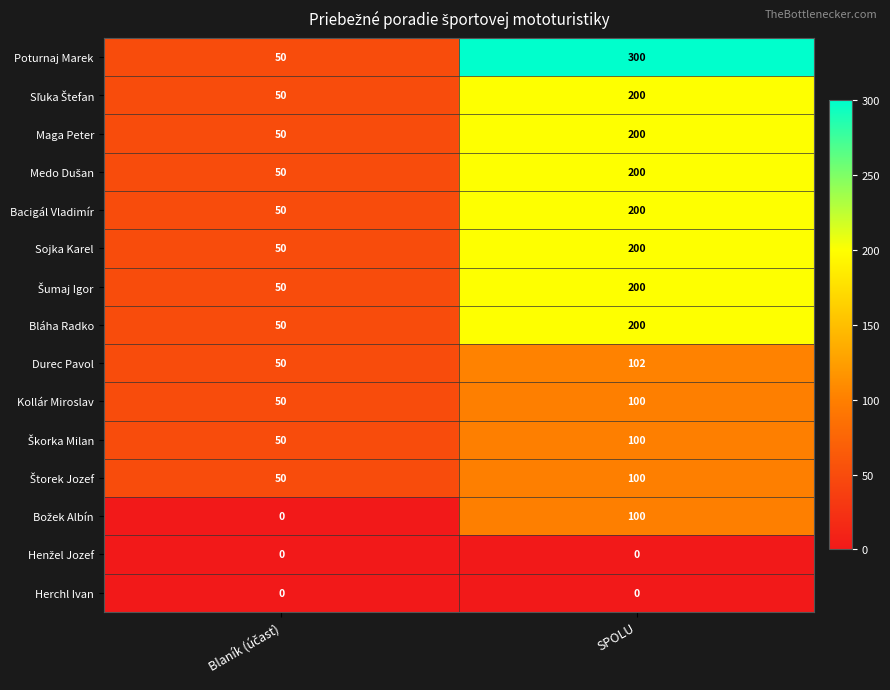

What is the spread (max minus min) of values at SPOLU?

300